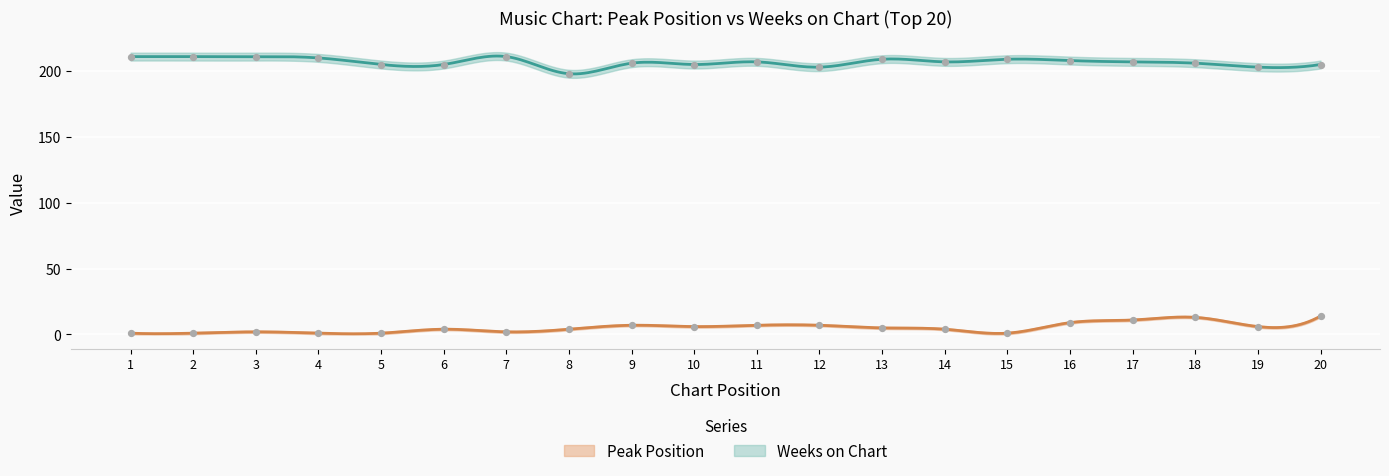

Which series reaches the maximum Y coordinate?

Weeks on Chart